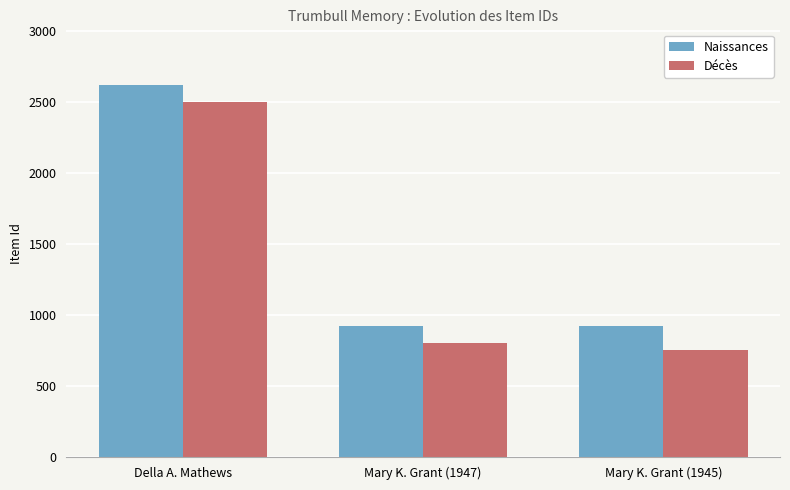

What is the lowest value of the Décès series?

750